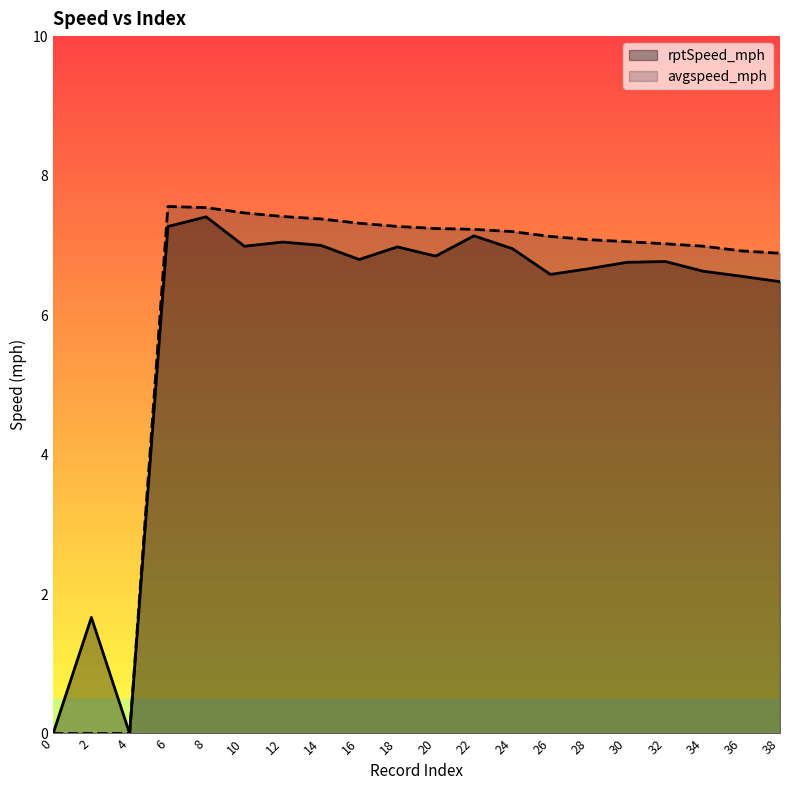

At which category is the sum across all series the highest?

8